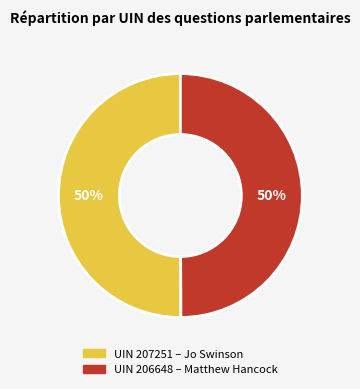

How many segments does this pie chart have?

2